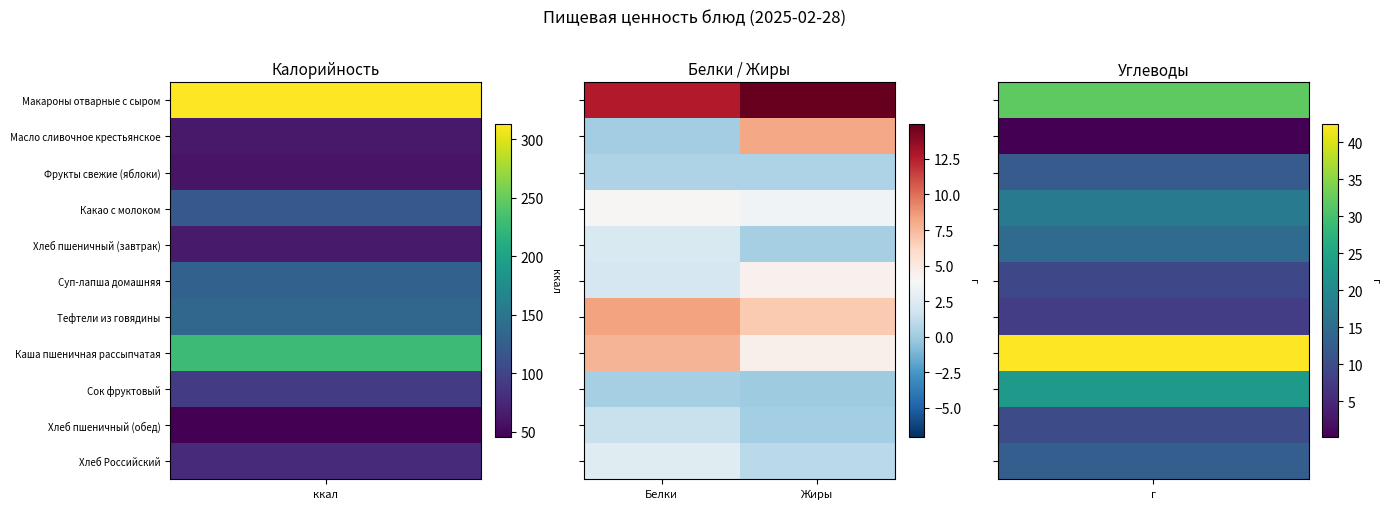

Rank the series by their maximum value, from highest to lowest.

Макароны отварные с сыром, Тефтели из говядины, Масло сливочное крестьянское, Каша пшеничная рассыпчатая, Суп-лапша домашняя, Какао с молоком, Хлеб Российский, Хлеб пшеничный (завтрак), Хлеб пшеничный (обед), Фрукты свежие (яблоки), Сок фруктовый